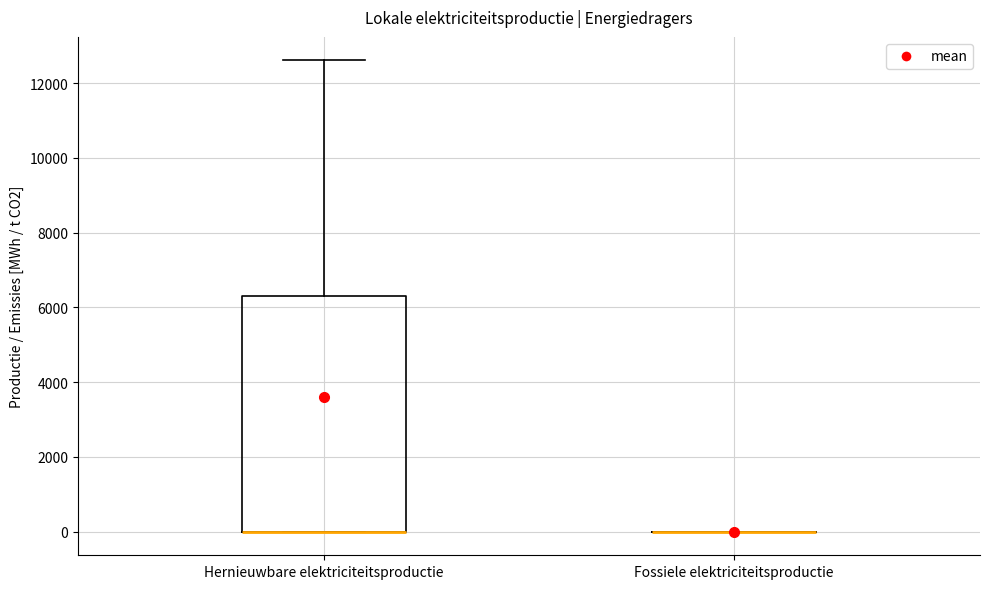

Which box is the tallest, from its lower edge to its upper edge?

Hernieuwbare elektriciteitsproductie